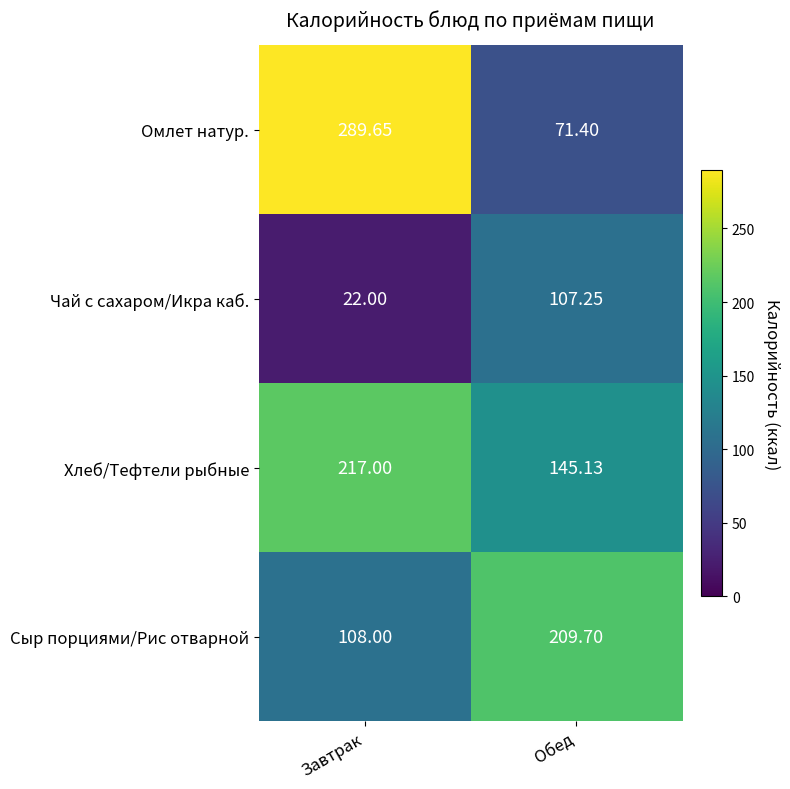

Which series changed the most between Завтрак and Обед?

Омлет натур.